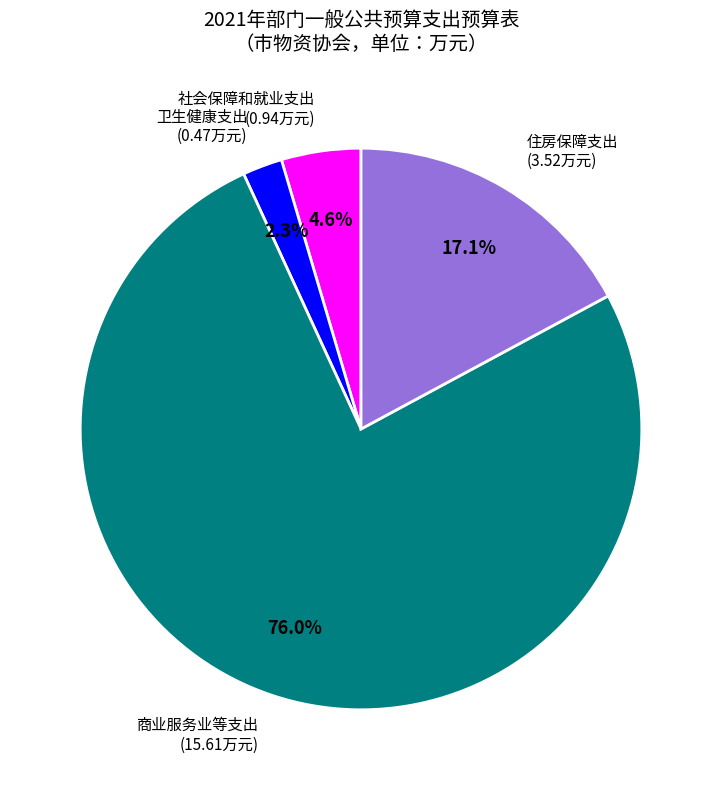

What is the largest slice in the pie chart?

商业服务业等支出